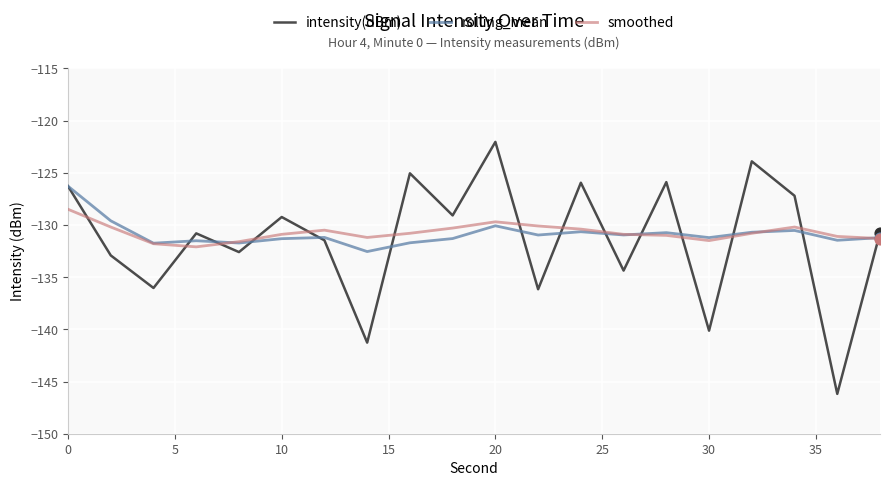

Which series has the largest range (max minus min)?

intensity(dBm)